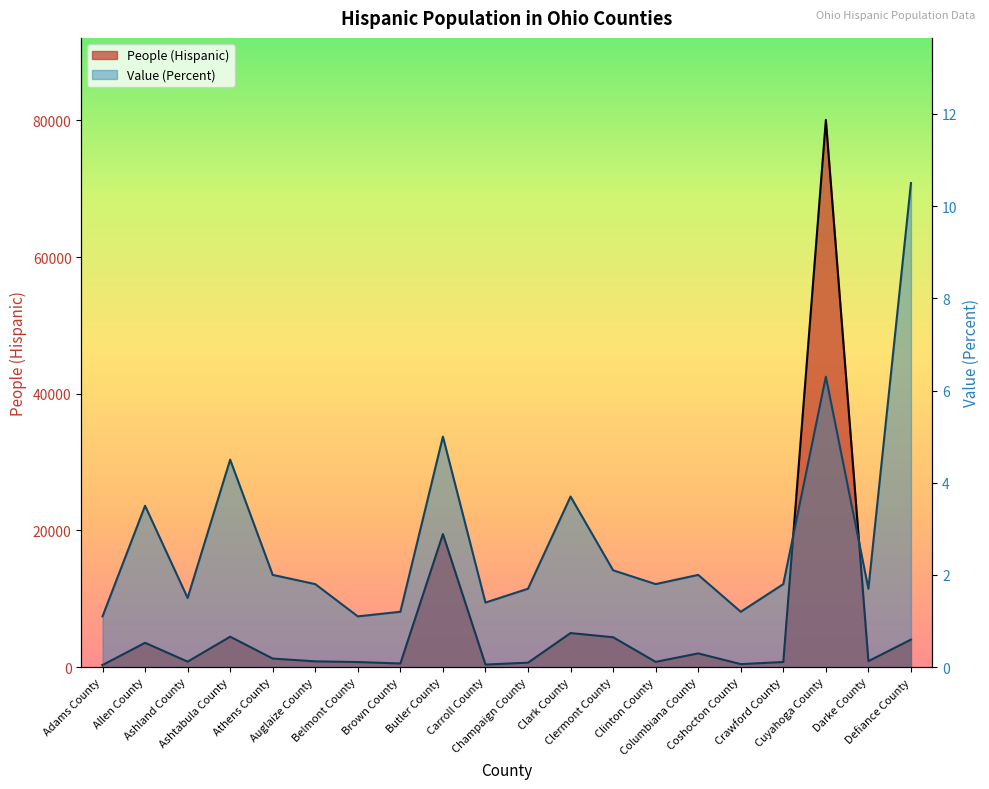

Which series has the largest total across all categories?

People (Hispanic)